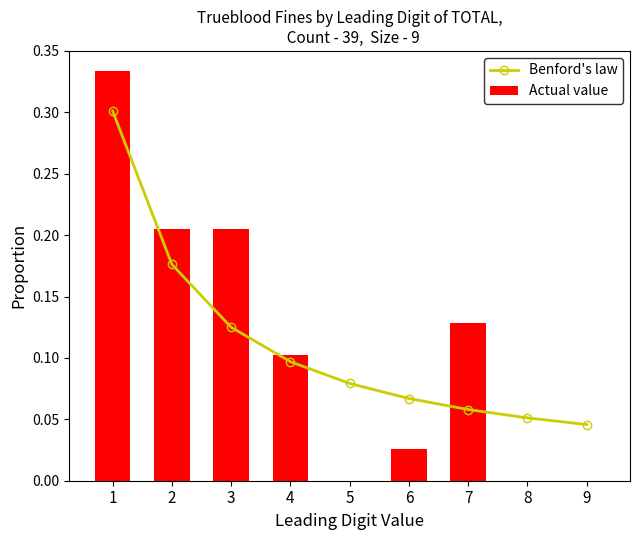

What is the value of the Benford's law bar at the 4th from the left?

0.1